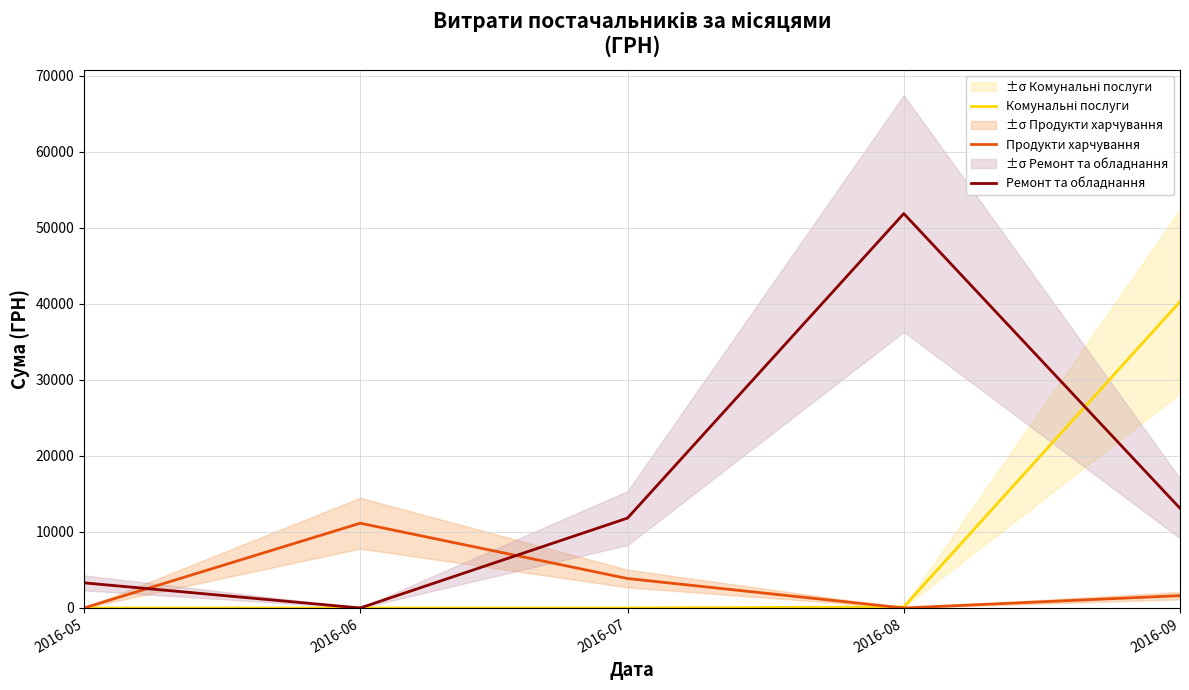

Where is the first local minimum for Ремонт та обладнання?

2016-06